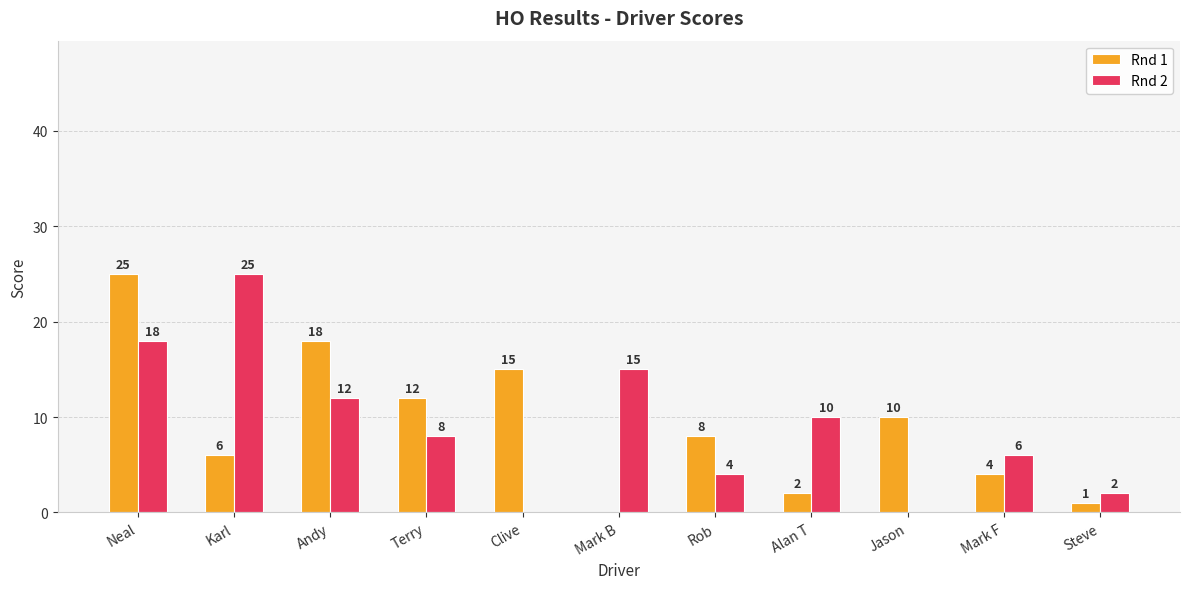

Reading left to right, list all the values displayed in this chart.

Rnd 1: 25	6	18	12	15	0	8	2	10	4	1
Rnd 2: 18	25	12	8	0	15	4	10	0	6	2